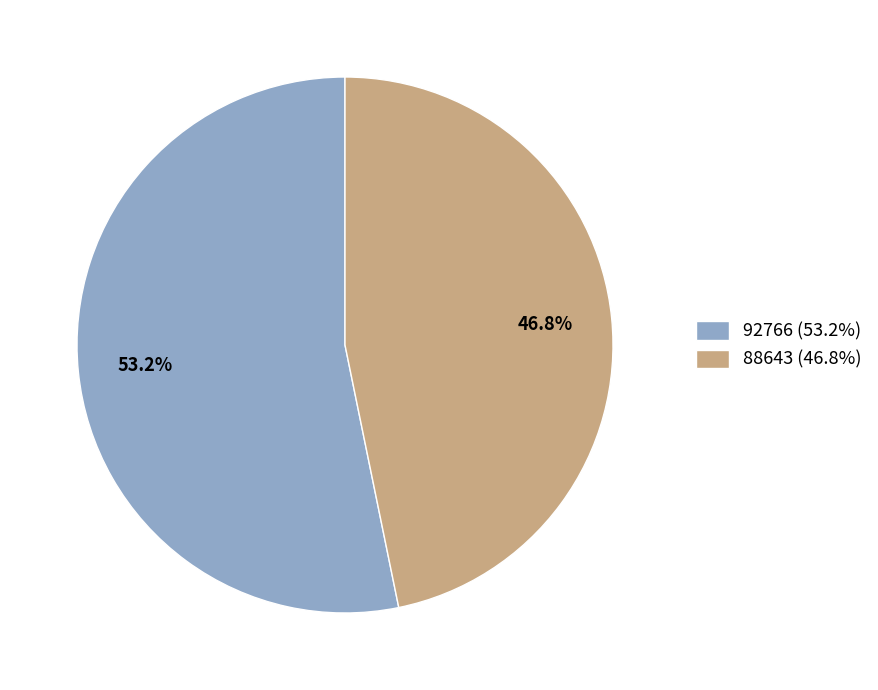

How many slices are in this pie chart?

2